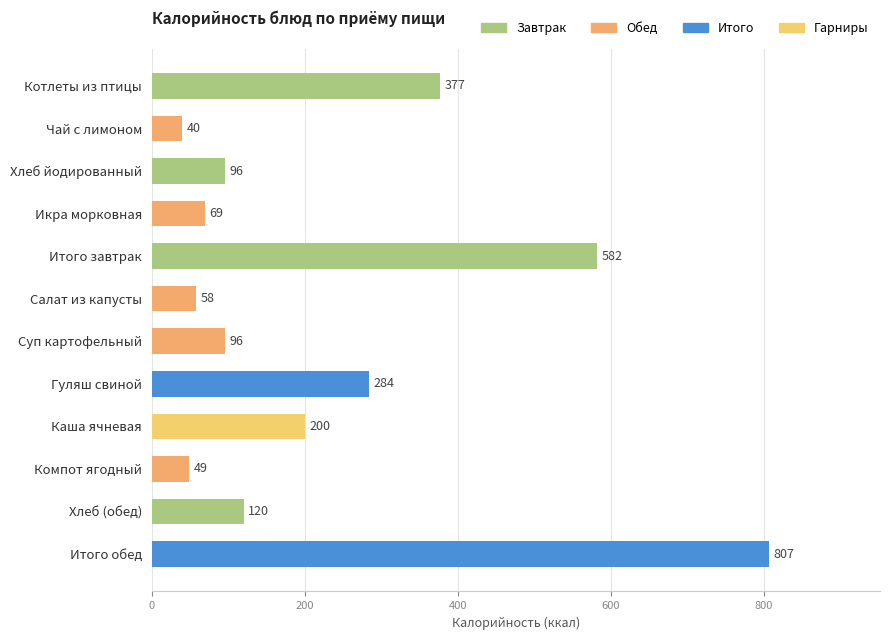

Is it true that the value at Итого завтрак is 1020?

False